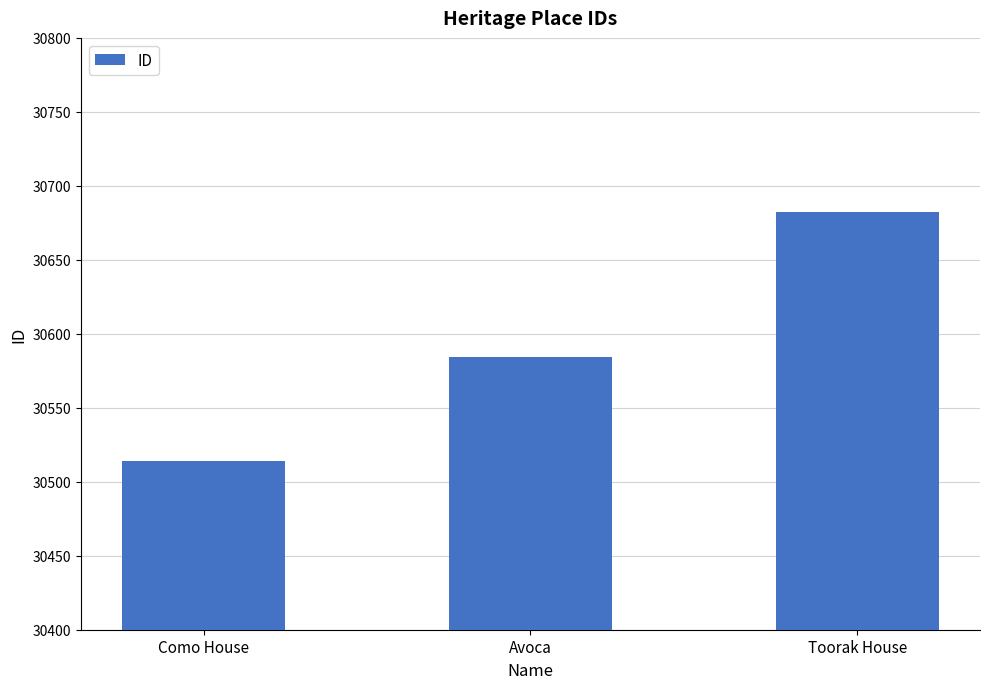

At which category does the chart reach its peak across all series?

Toorak House